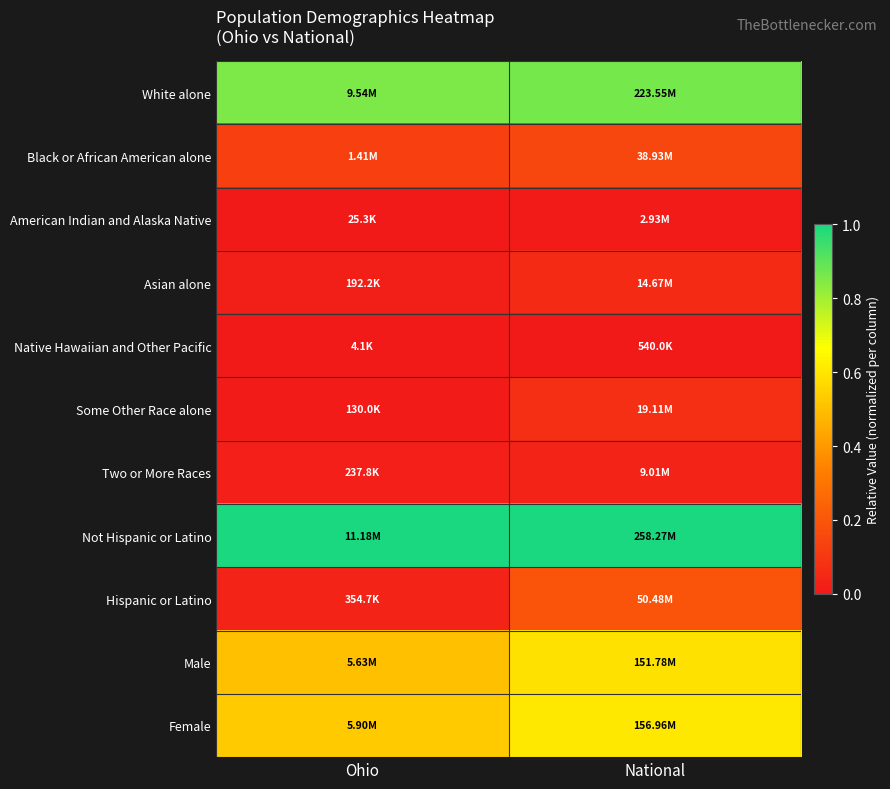

Rank the series at Ohio from lowest to highest value.

Native Hawaiian and Other Pacific, American Indian and Alaska Native, Some Other Race alone, Asian alone, Two or More Races, Hispanic or Latino, Black or African American alone, Male, Female, White alone, Not Hispanic or Latino